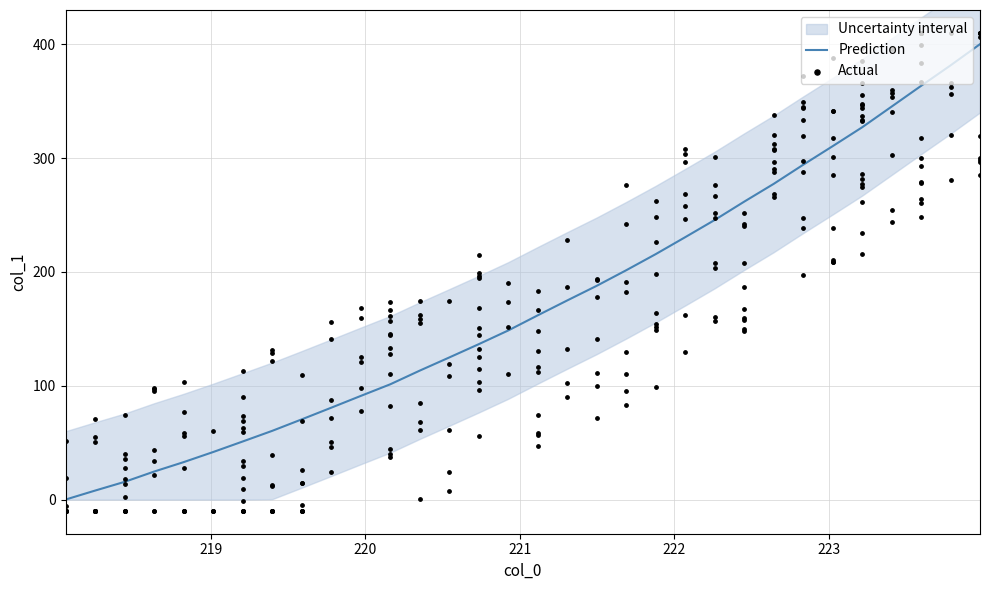

What is the change in value from 220.7354 to 222.4538?

+125.2